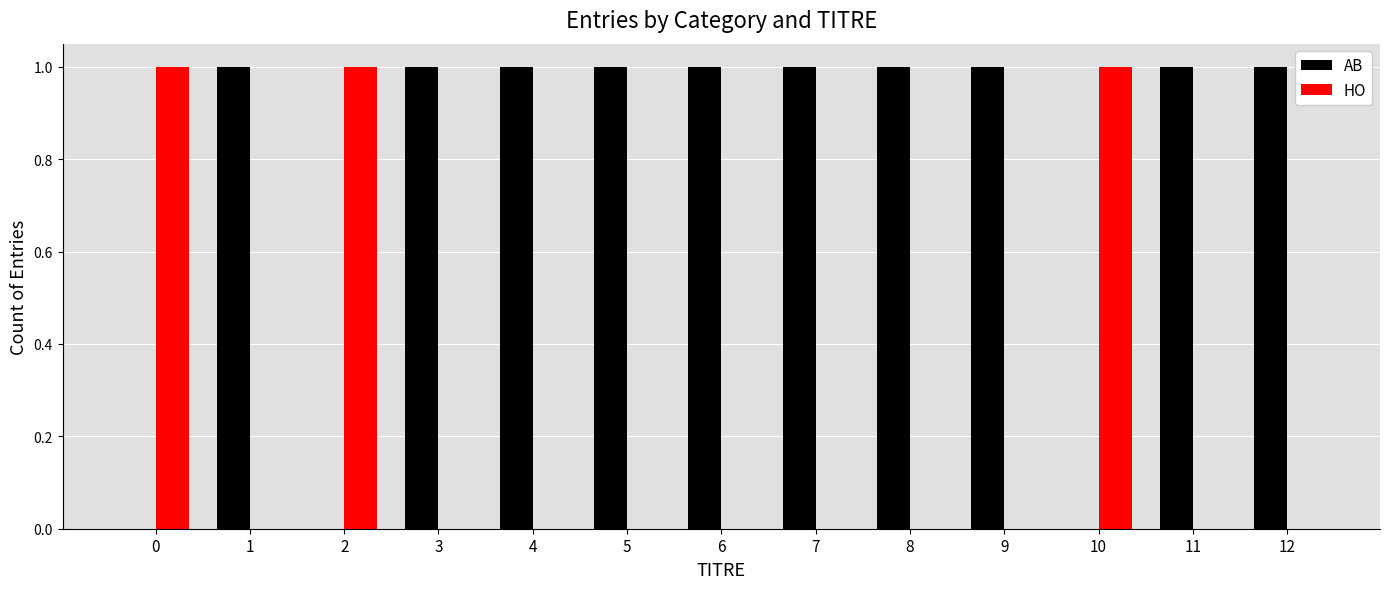

Does the chart contain stacked bars?

No